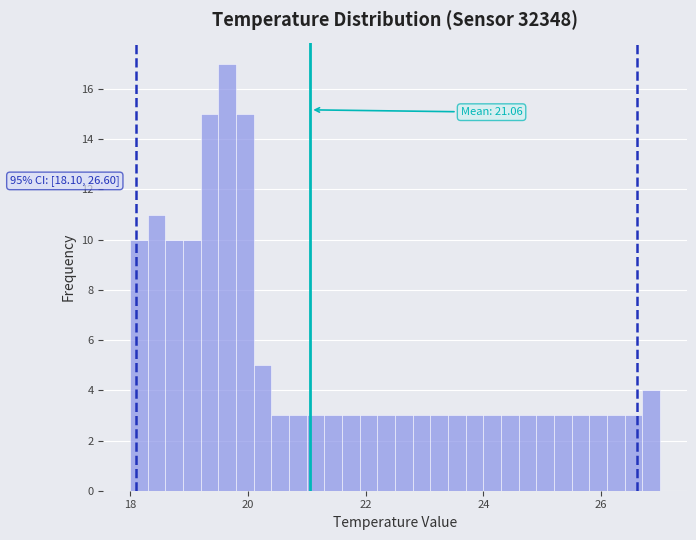

Read against the x-axis, roughly where is the centre of the tallest bar?

19.6